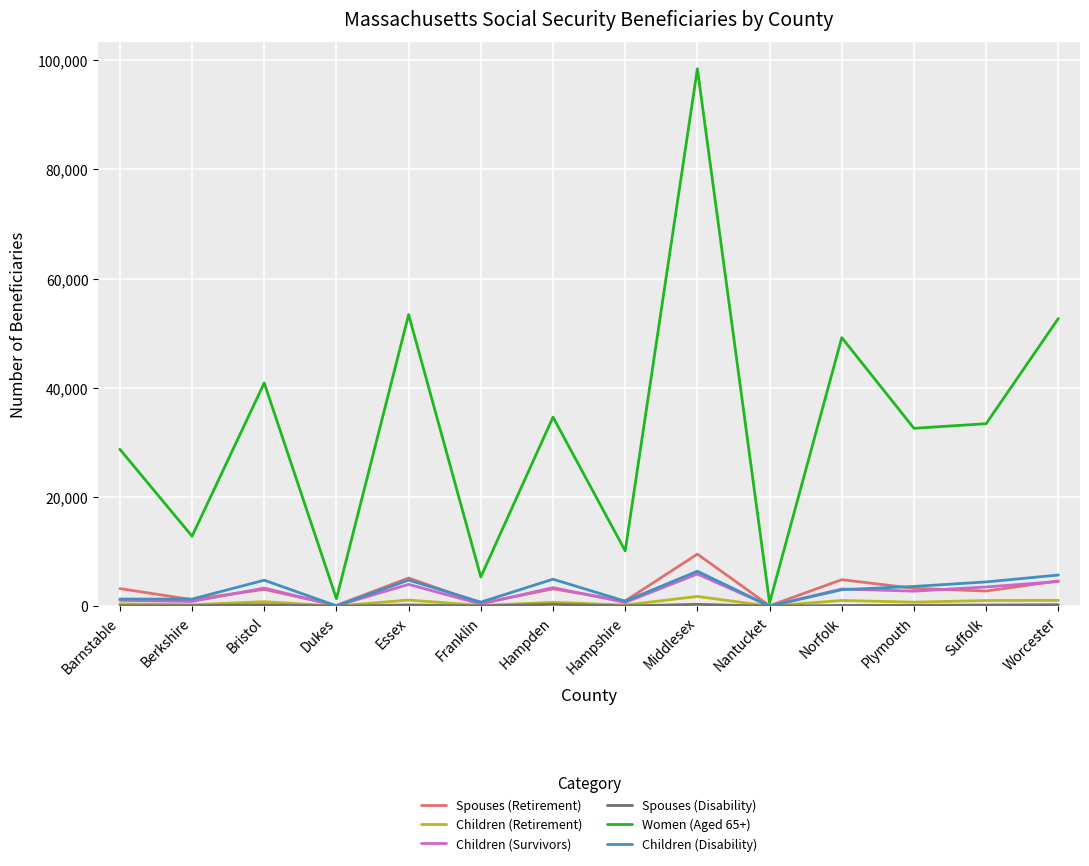

Which series has the largest total across all categories?

Women (Aged 65+)